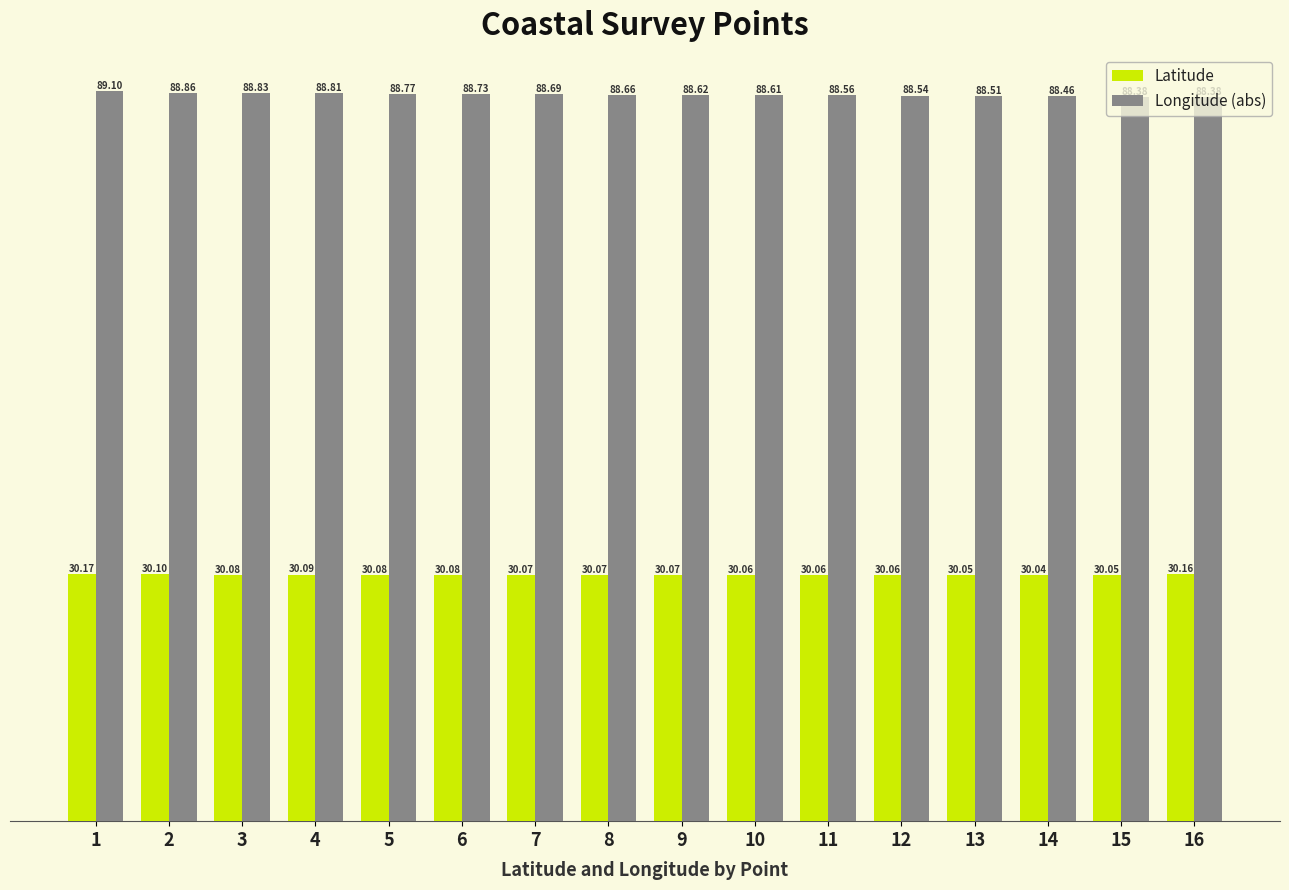

Between 1 and 5, which series saw the biggest shift?

Longitude (abs)